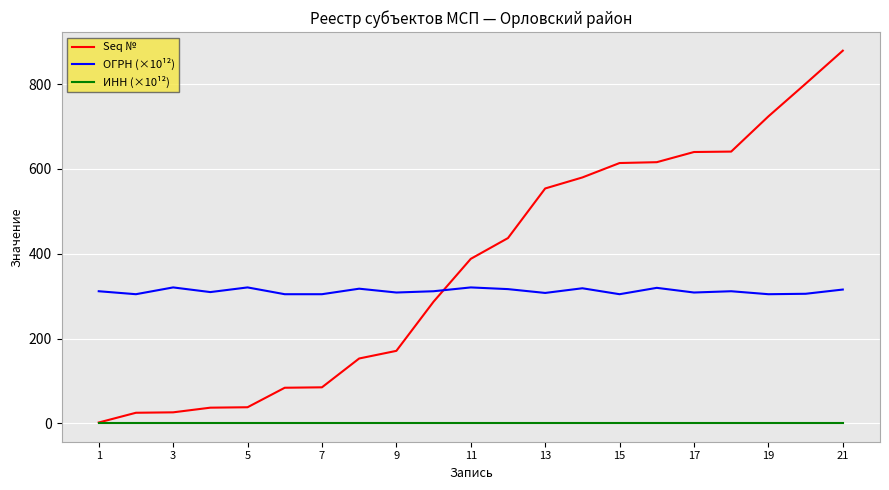

List the series in order of their overall mean, lowest first.

ИНН (×10¹²), ОГРН (×10¹²), Seq №